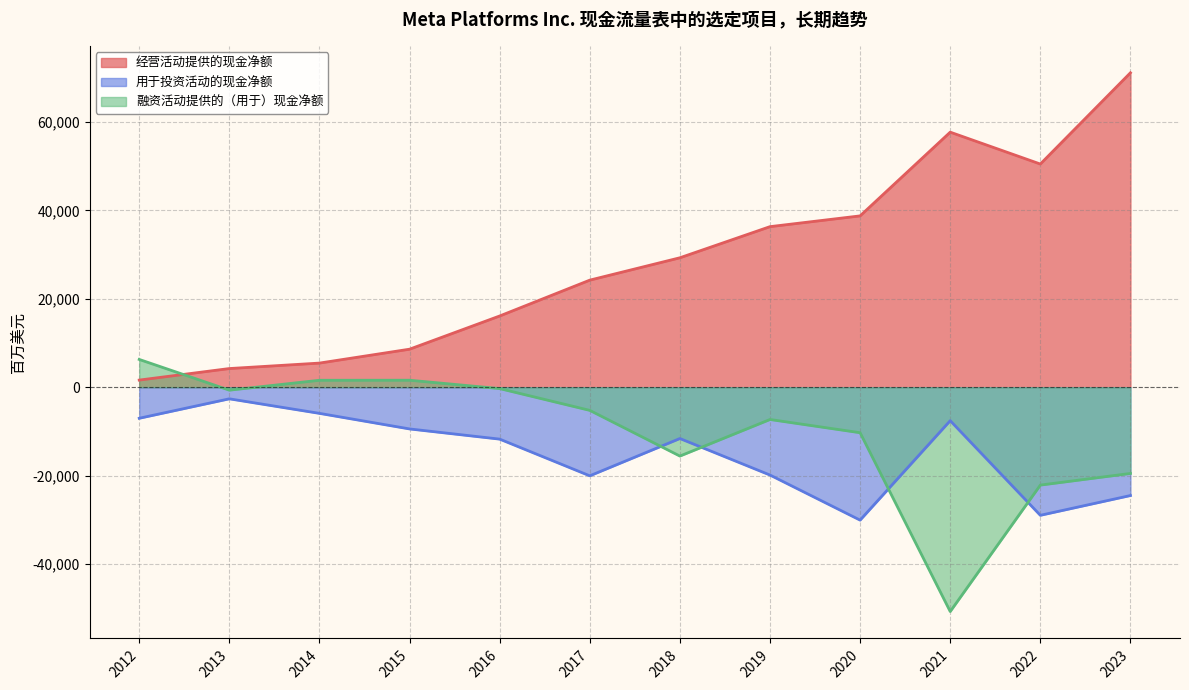

True or false: 用于投资活动的现金净额 has more than 0 points higher than both neighbors.

True